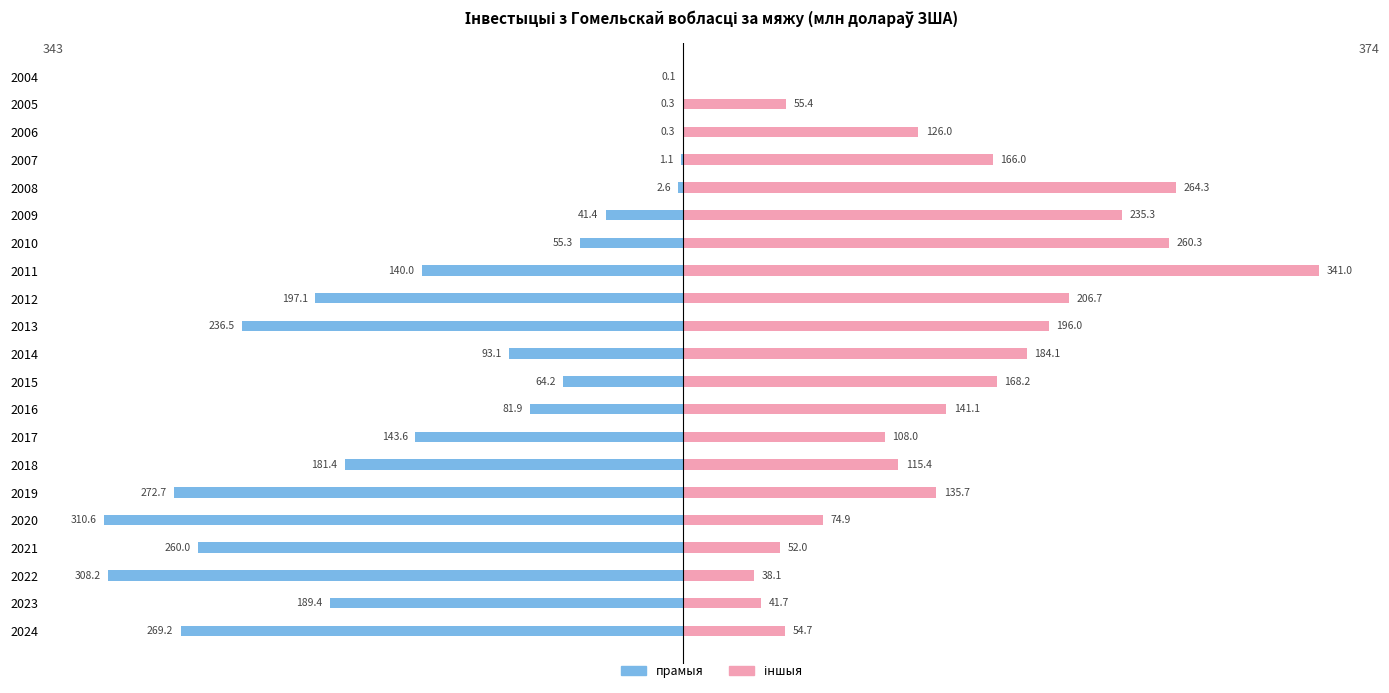

At 2009, list the series in order from largest to smallest.

іншыя, прамыя